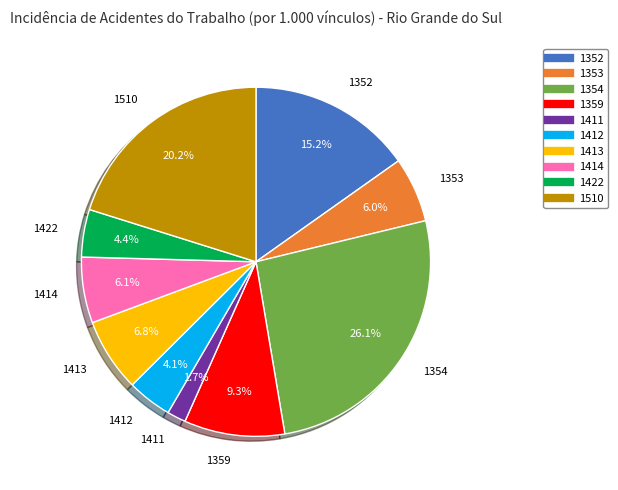

Is there any slice that represents more than half of the pie?

No